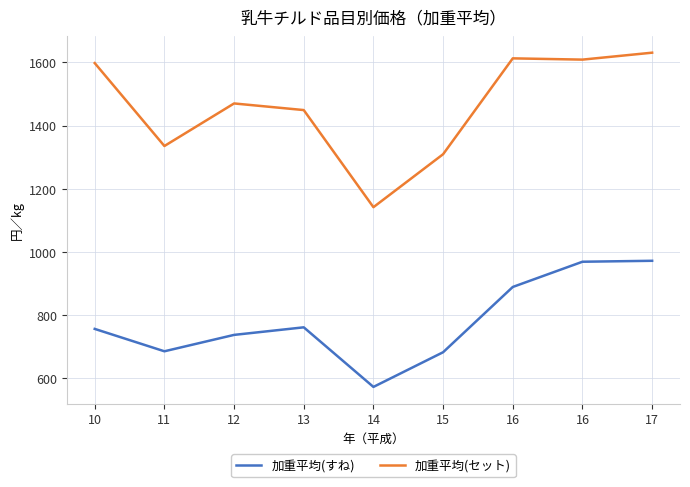

What is the difference between the second highest and minimum values in the 加重平均(すね) series?

397